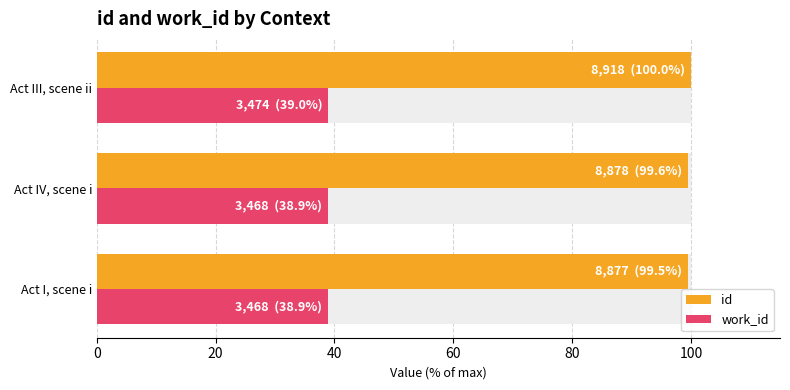

How many data points does each series have?

3